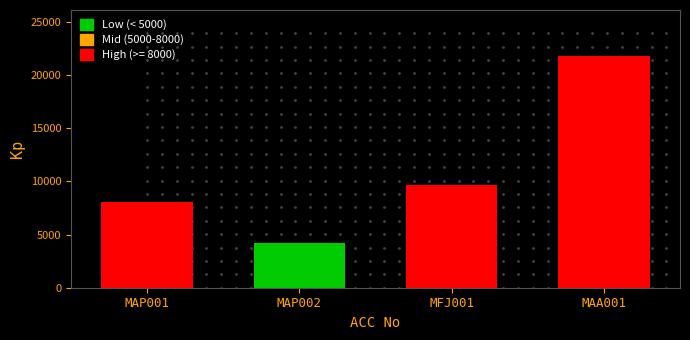

Rank the categories by value from lowest to highest.

MAP002, MAP001, MFJ001, MAA001